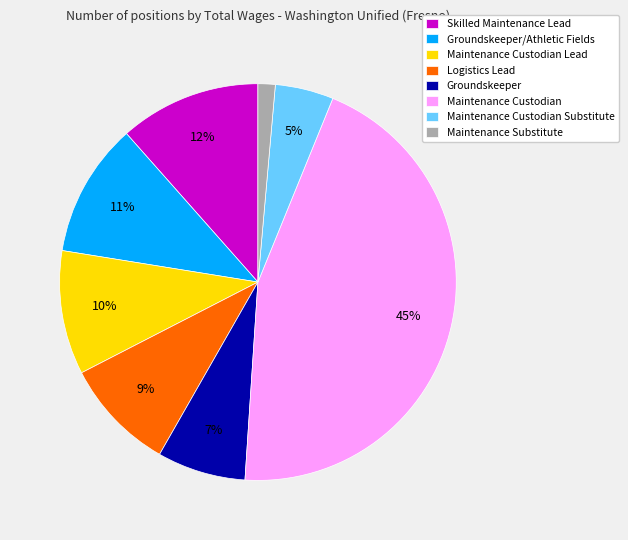

Is the sum of Maintenance Custodian Substitute and Maintenance Substitute greater than half?

No